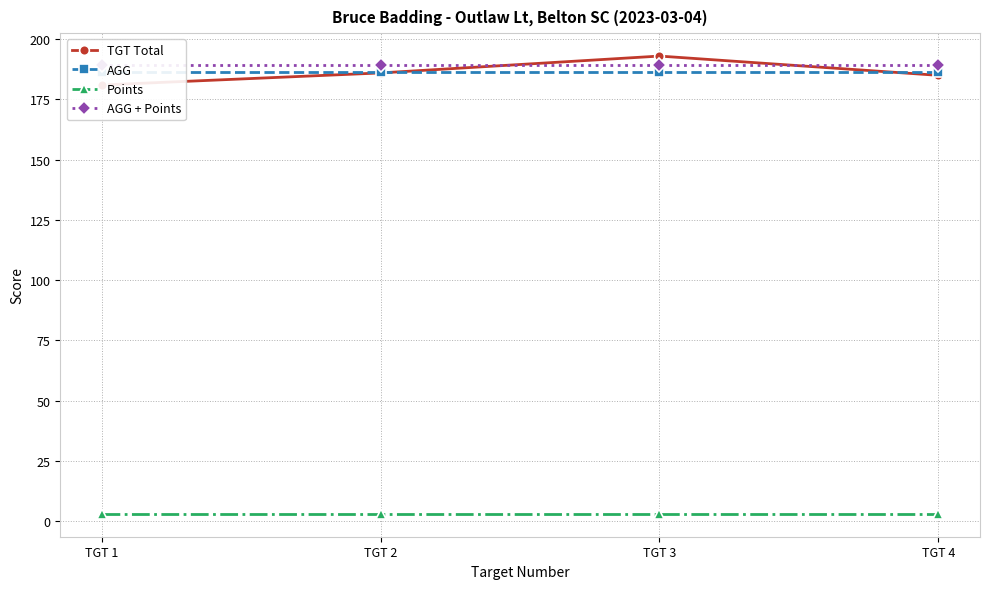

Reading right to left, transcribe all the data shown in this chart.

TGT Total: TGT 4=185.0	TGT 3=193.0	TGT 2=186.0	TGT 1=181.0
AGG: TGT 4=186.2	TGT 3=186.2	TGT 2=186.2	TGT 1=186.2
Points: TGT 4=3.0	TGT 3=3.0	TGT 2=3.0	TGT 1=3.0
AGG + Points: TGT 4=189.2	TGT 3=189.2	TGT 2=189.2	TGT 1=189.2